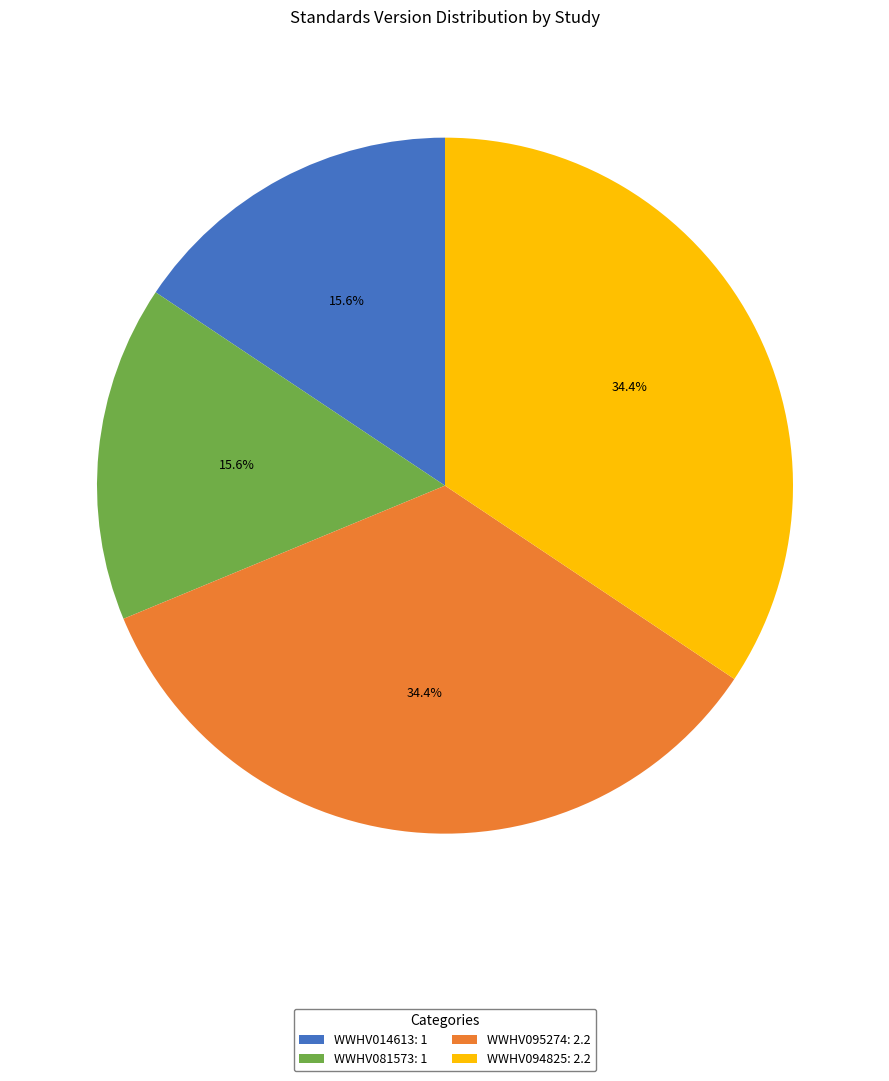

Approximately how many times larger is the value at WWHV014613: 1 compared to WWHV081573: 1?

1.0